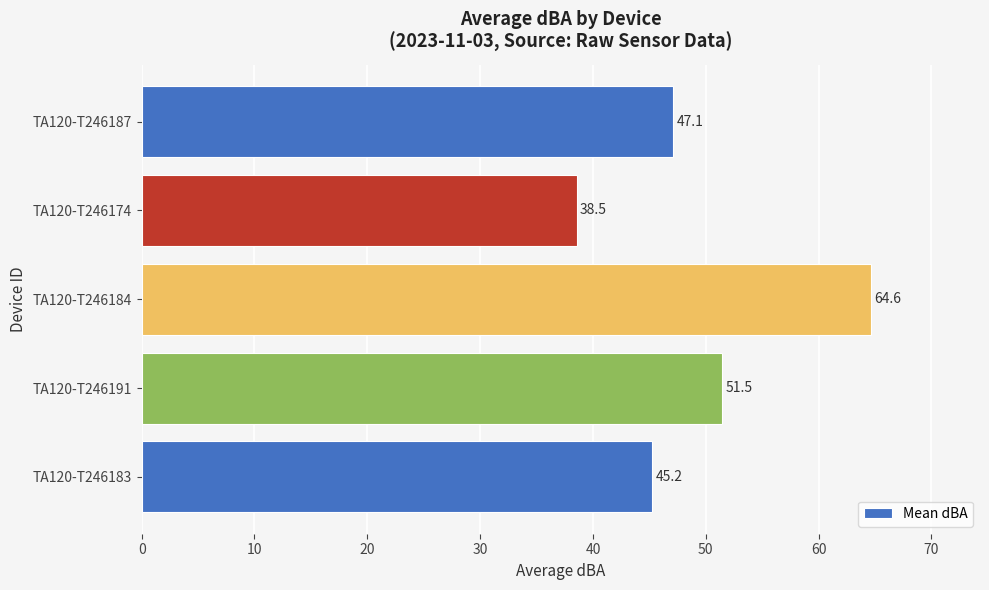

How many bars are there in total?

5